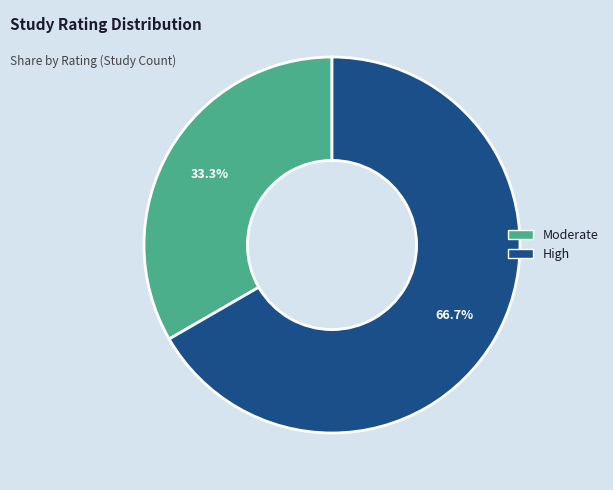

Is there a majority slice in this chart?

Yes